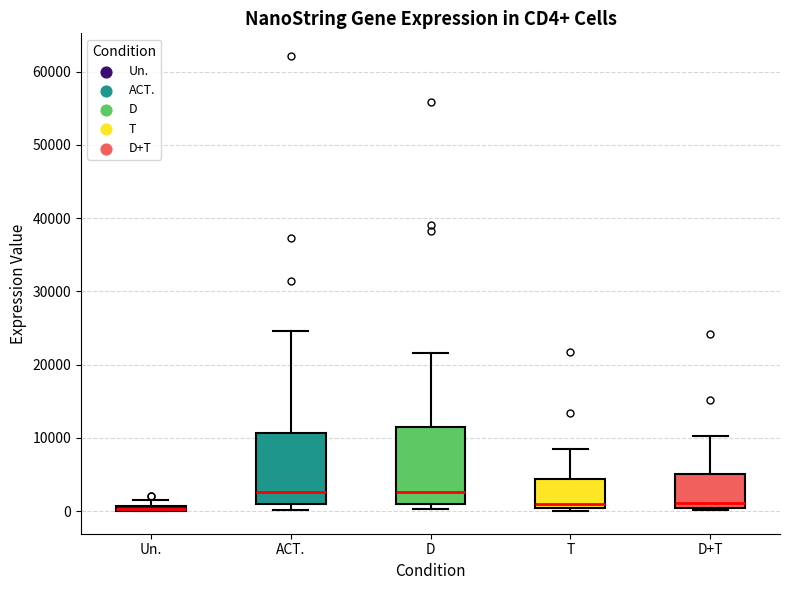

Where does the median line of the box for ACT. sit on the y-axis? The values are not printed on the chart, so give them approximately, as read against the axis.

3000